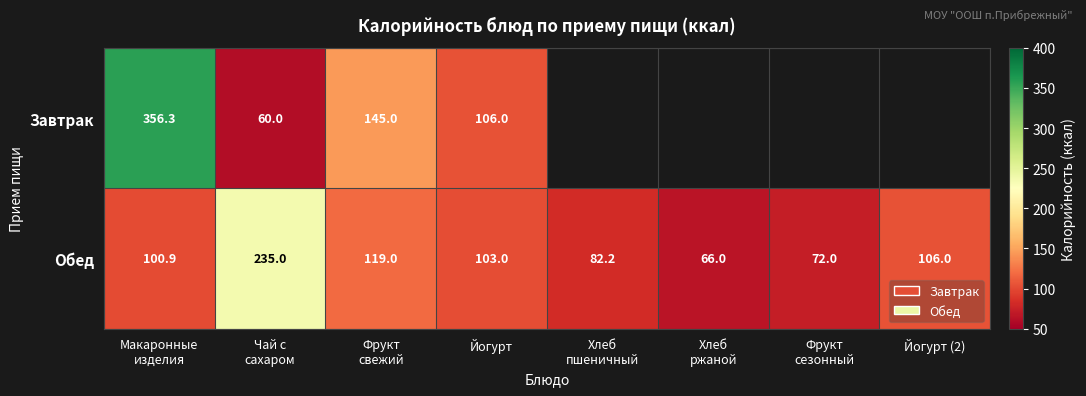

What is the maximum value for Обед?

235.0